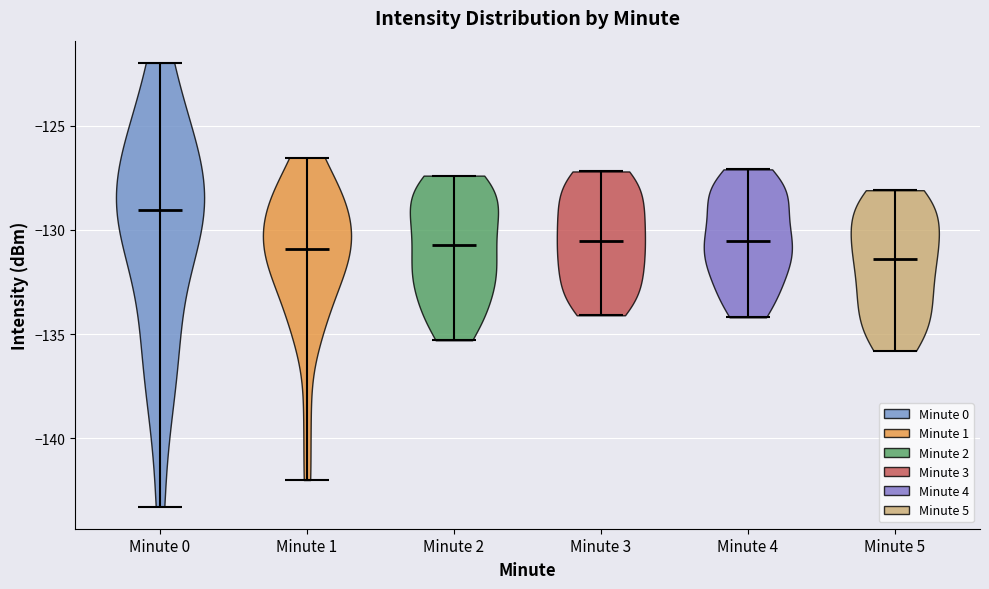

Reading left to right, read every violin against the y-axis: where its median line is, and the lowest and highest points it reaches. The values are not printed on the chart, so give them approximately, as read against the axis.

Minute 0: median line -129.0, lowest point -143.5, highest point -122.0
Minute 1: median line -131.0, lowest point -142.0, highest point -126.5
Minute 2: median line -130.5, lowest point -135.5, highest point -127.5
Minute 3: median line -130.5, lowest point -134.0, highest point -127.0
Minute 4: median line -130.5, lowest point -134.0, highest point -127.0
Minute 5: median line -131.5, lowest point -136.0, highest point -128.0